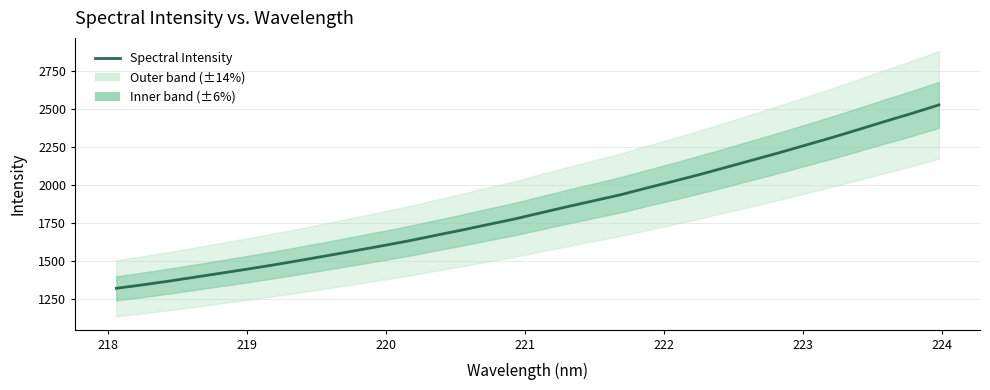

Does the chart have visible grid lines?

Yes